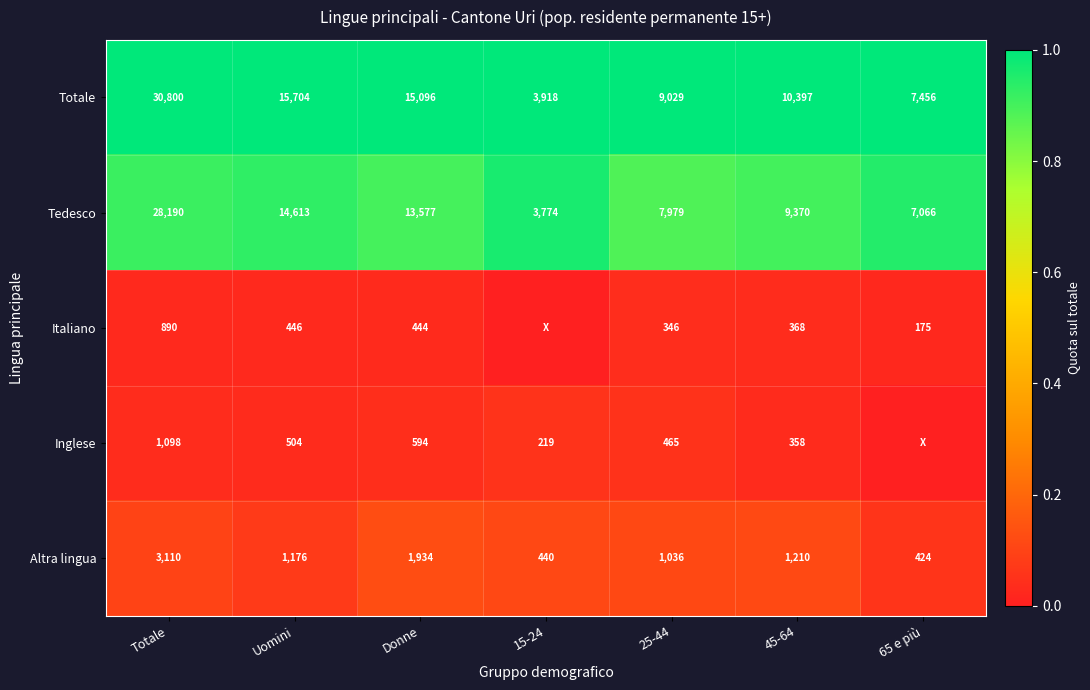

What is the spread (max minus min) of values at Donne?

14652